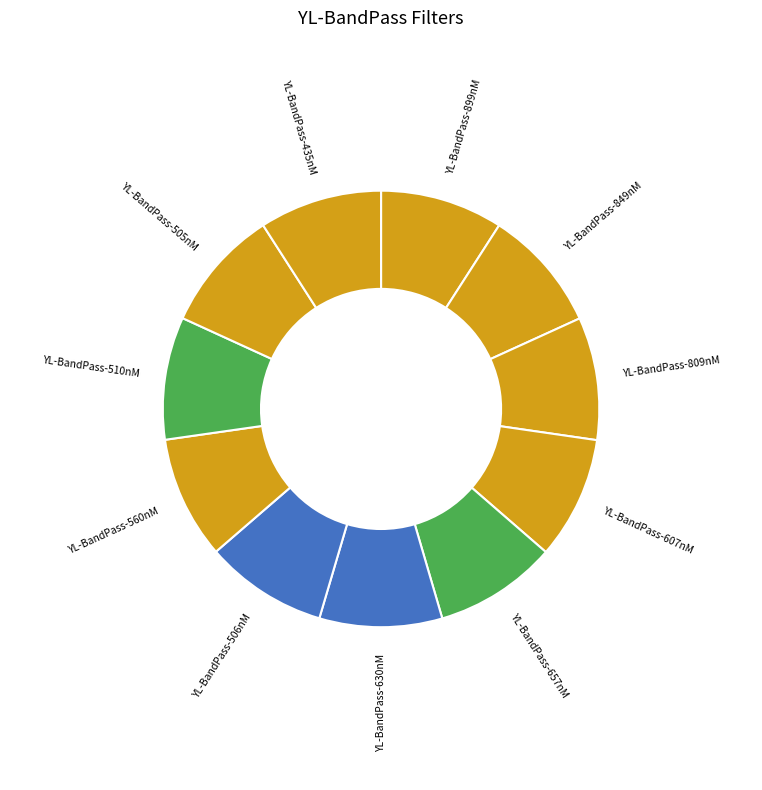

Is there any slice that represents more than half of the pie?

No